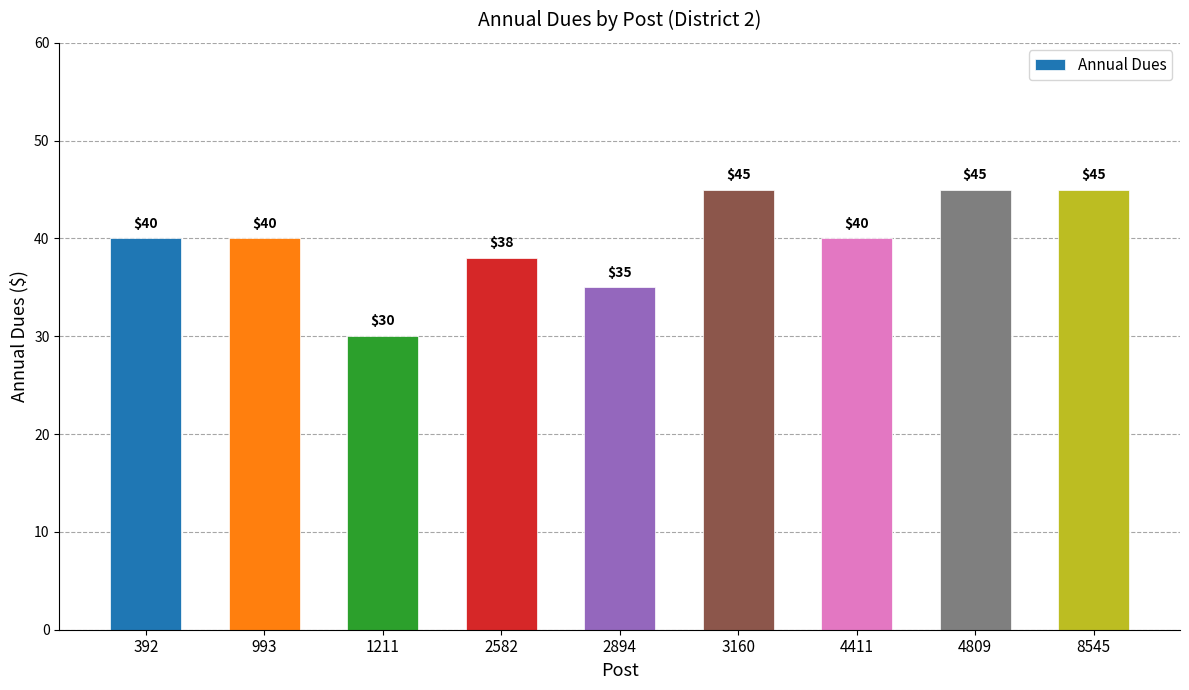

What is the ratio of the value at 4411 to the value at 3160?

0.9